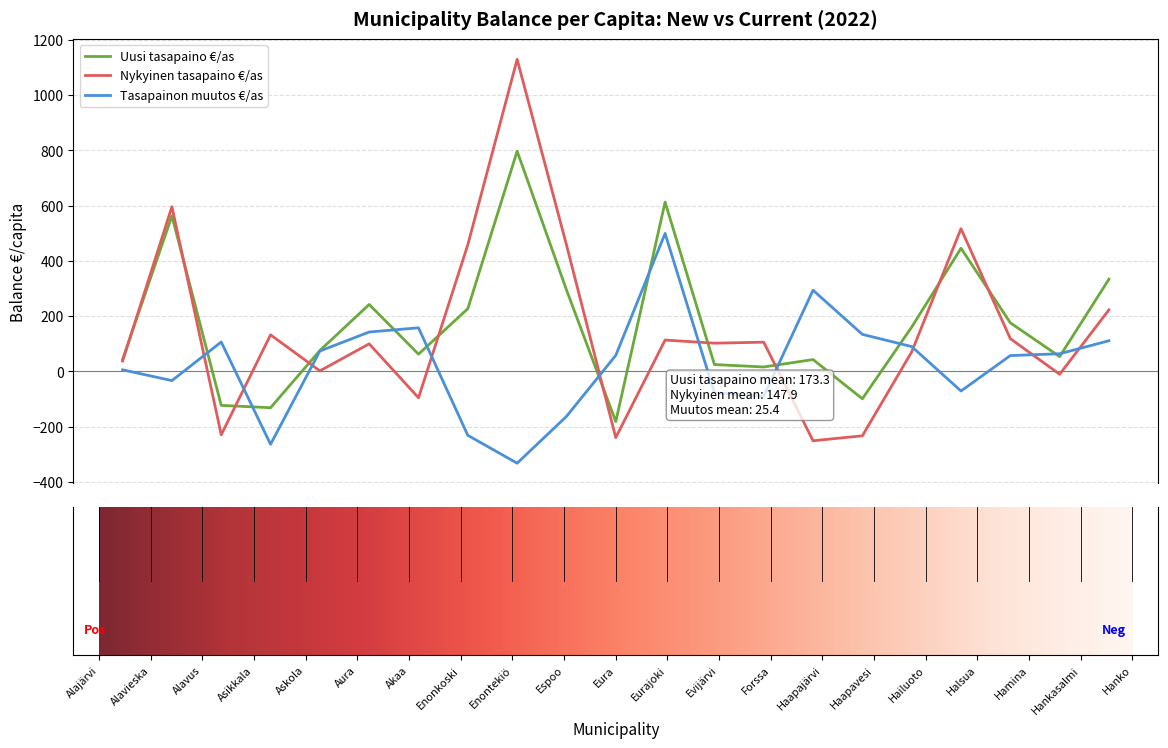

Which series has the widest spread of values?

Nykyinen tasapaino €/as